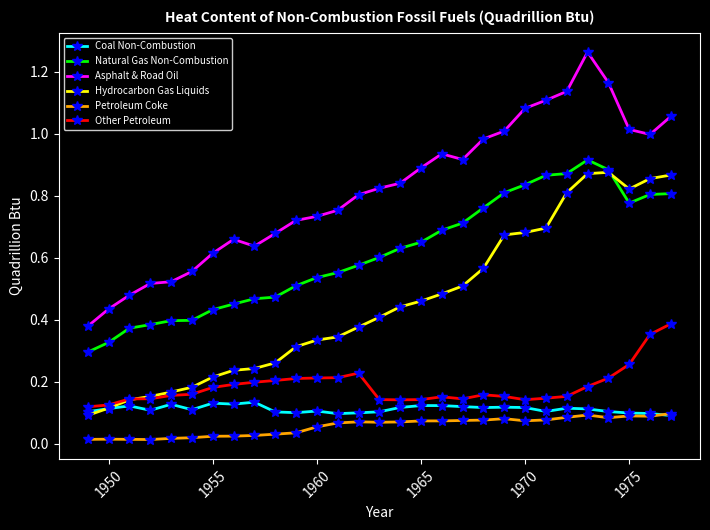

At how many categories does at least one series exceed 0?

29